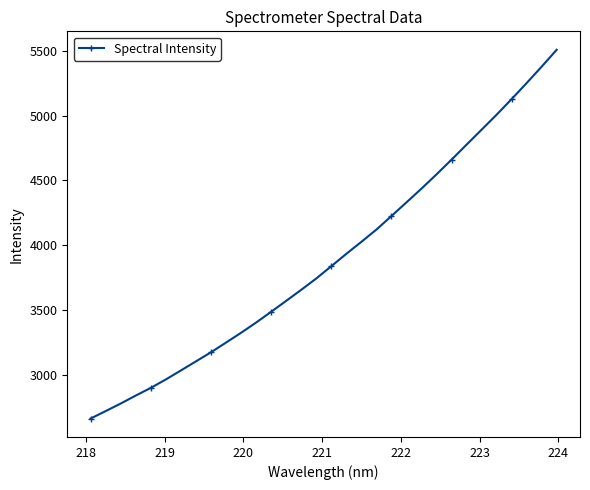

True or false: there are more than 2 points higher than both neighbors.

False